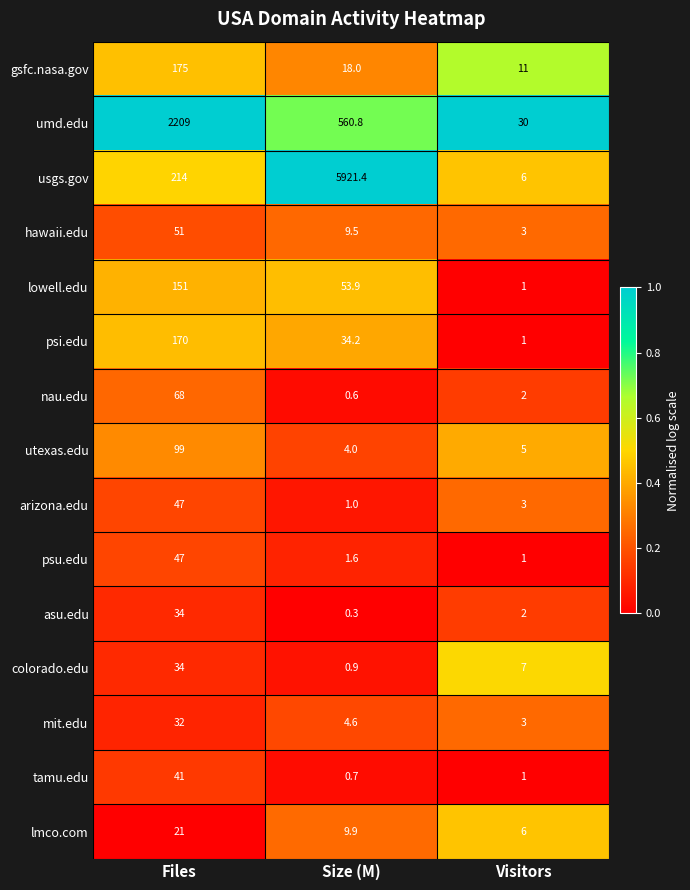

At which label is psu.edu closest to 24?

Size (M)